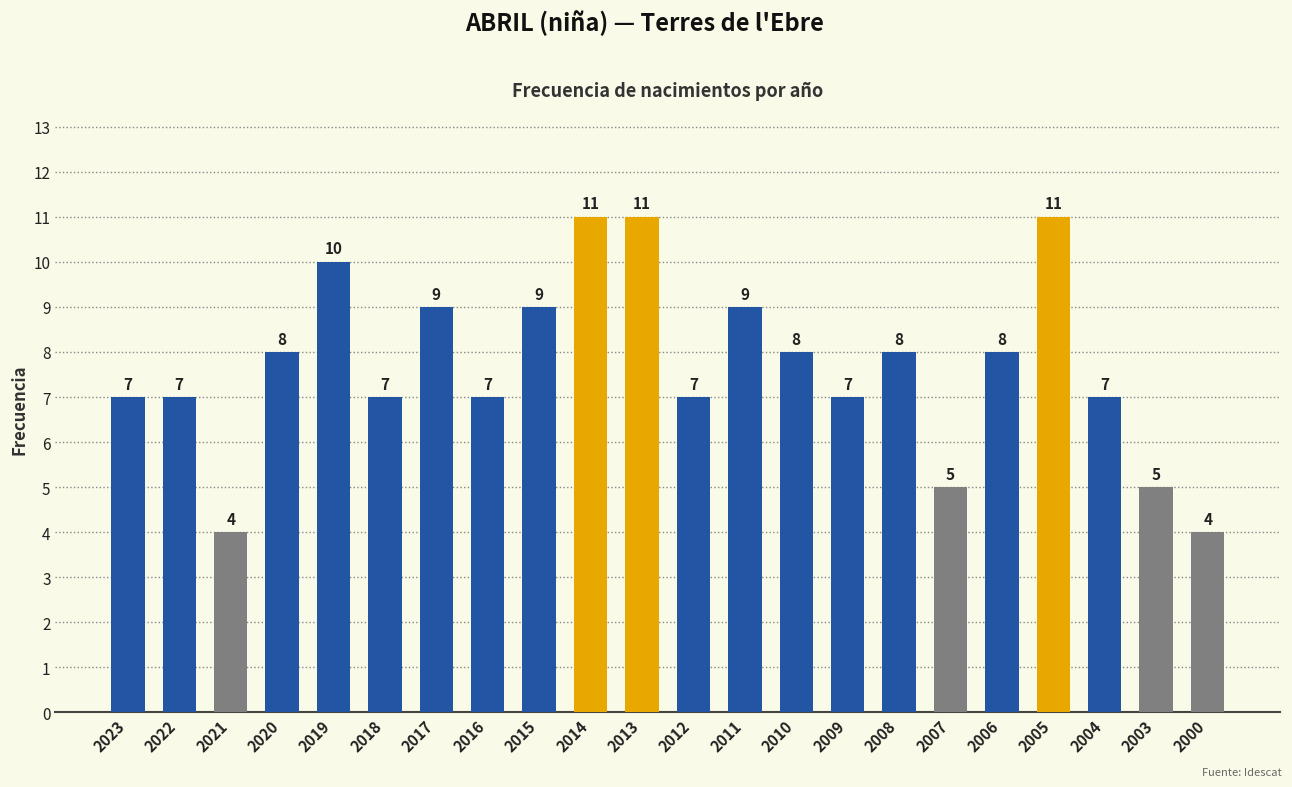

Count the number of data series in this chart.

1